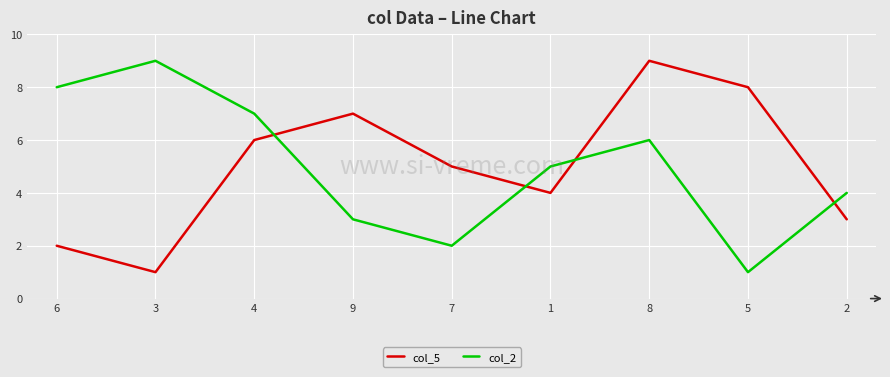

Is this an area chart (filled region under the line)?

No